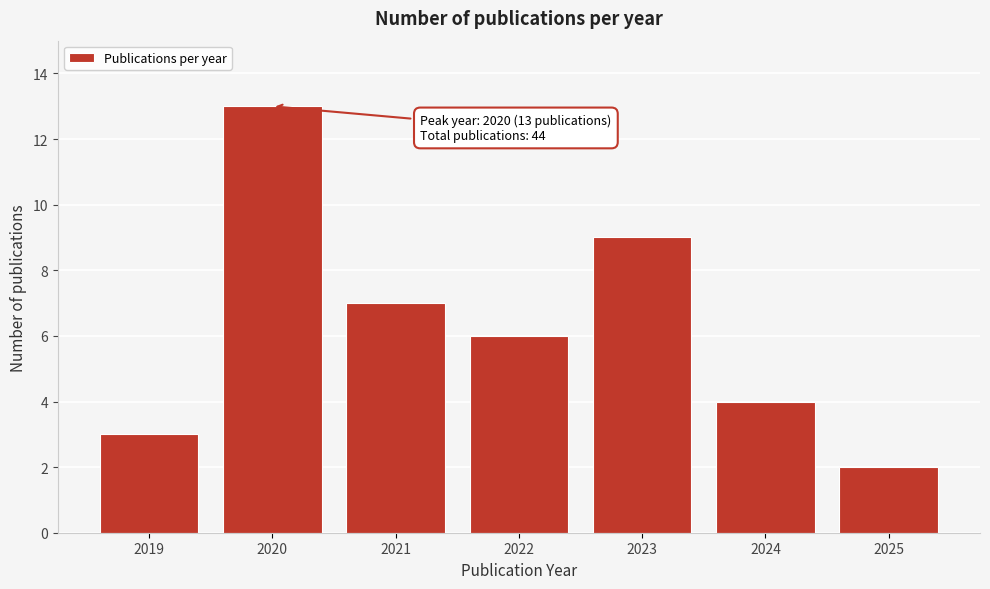

Reading left to right, extract all data points from this chart.

2019=3	2020=13	2021=7	2022=6	2023=9	2024=4	2025=2